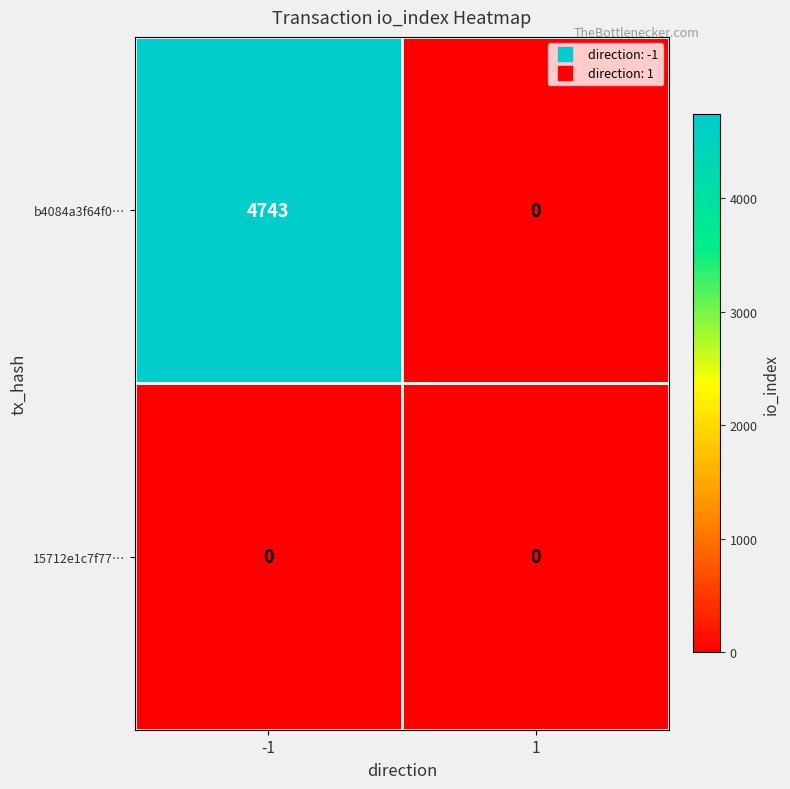

List the series in order of their overall mean, highest first.

b4084a3f64f0…, 15712e1c7f77…